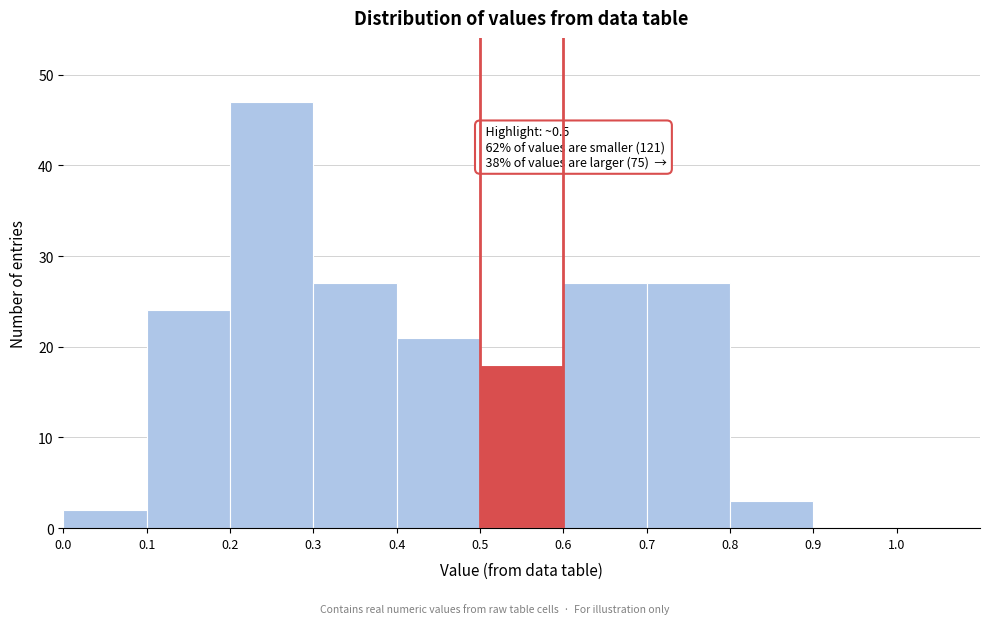

Which range on the x-axis has the tallest bar?

0.2 to 0.3